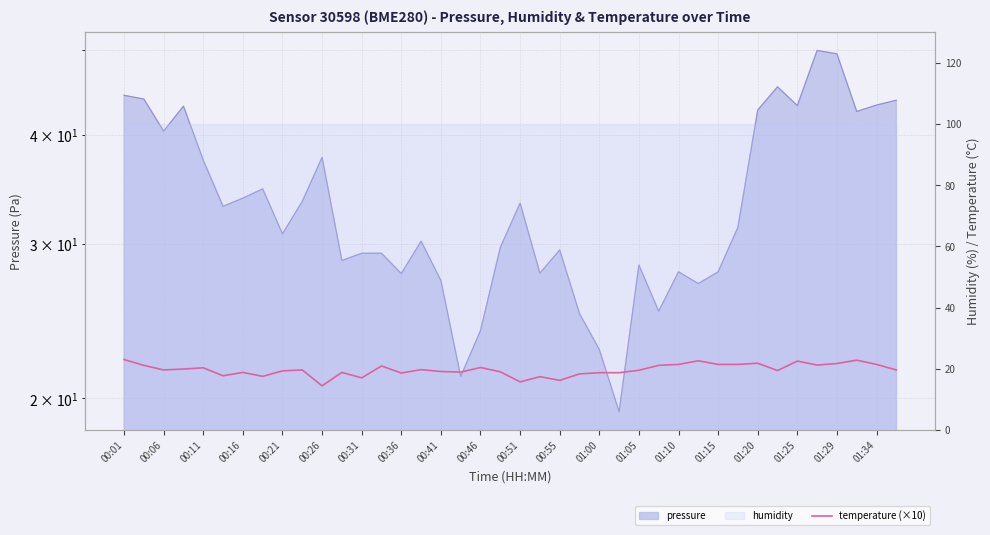

What is the sum of all values?

786.4